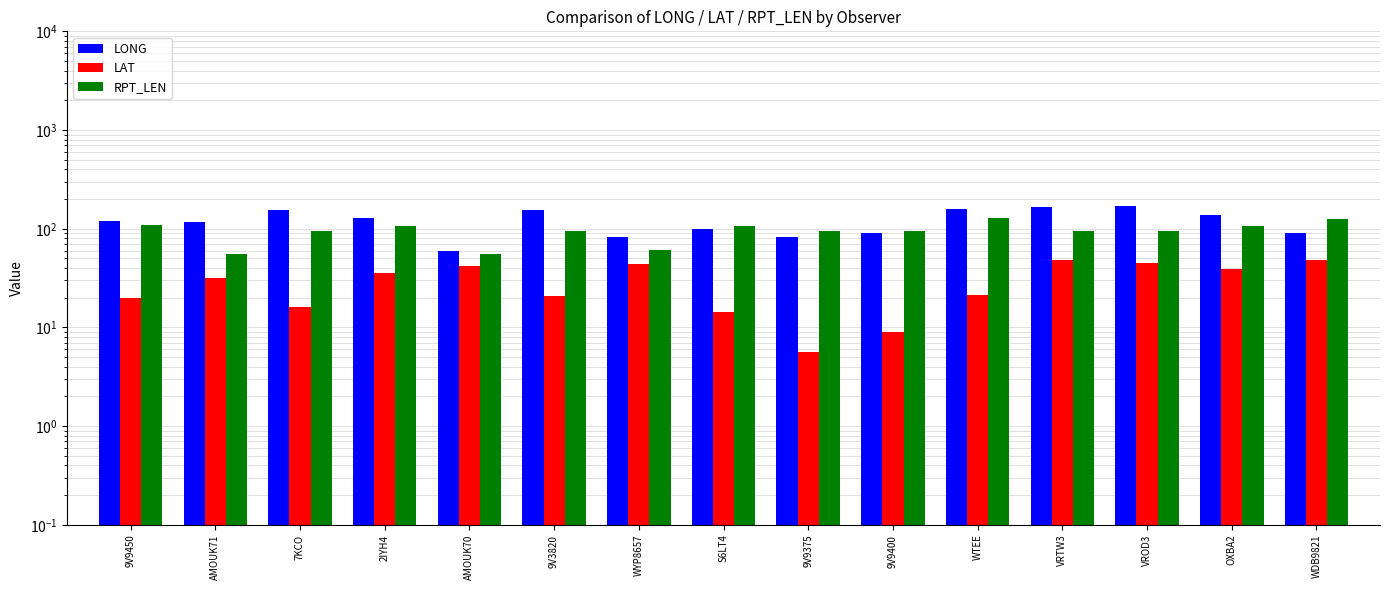

Where is LAT nearest to the value 27?

AMOUK71